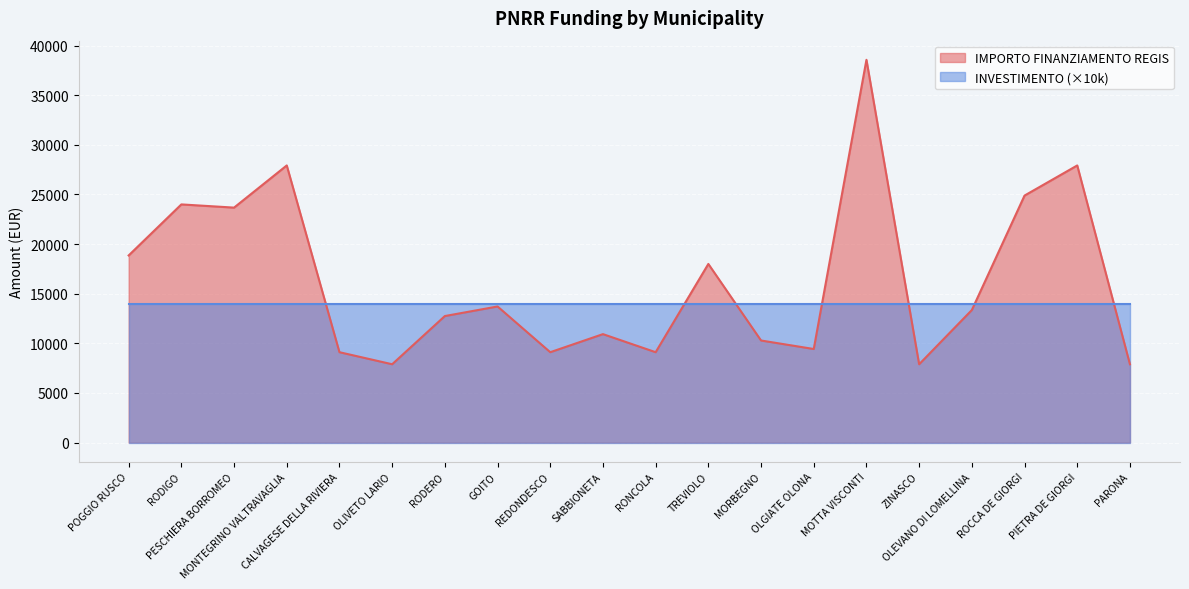

How many lines are shown in the chart?

2